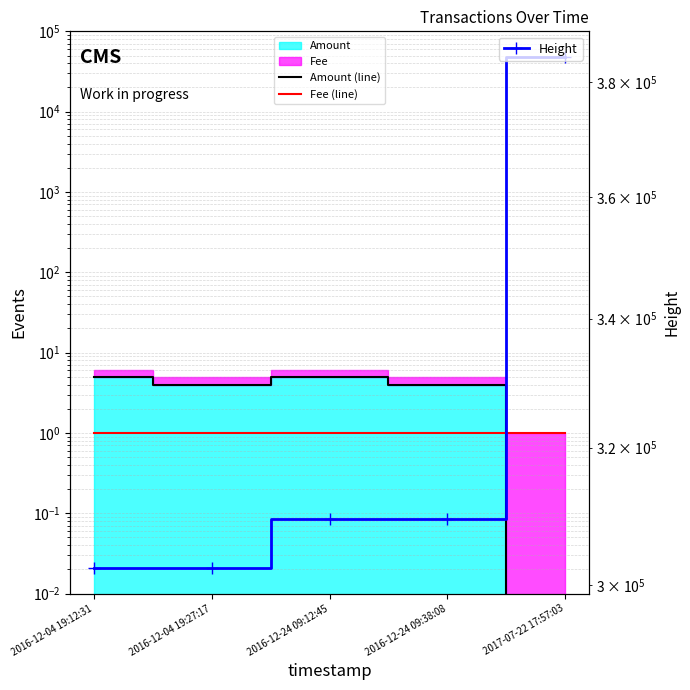

At which label does Height first exceed 309400?

2016-12-24 09:38:08